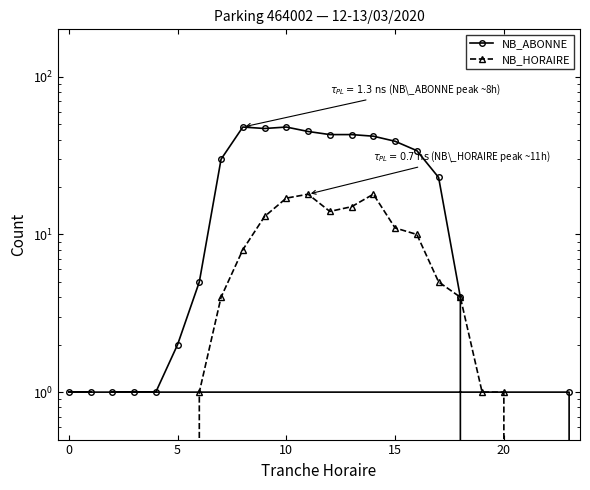

Rank the series by their maximum value, from lowest to highest.

NB_HORAIRE, NB_ABONNE